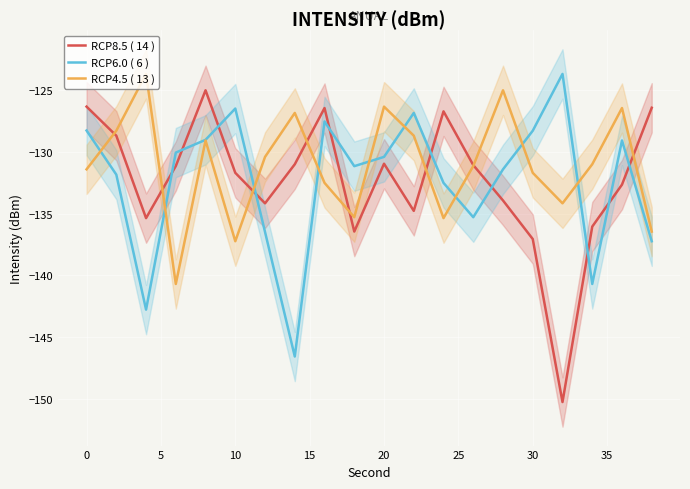

What is the lowest value of the RCP6.0 ( 6 ) series?

-146.6